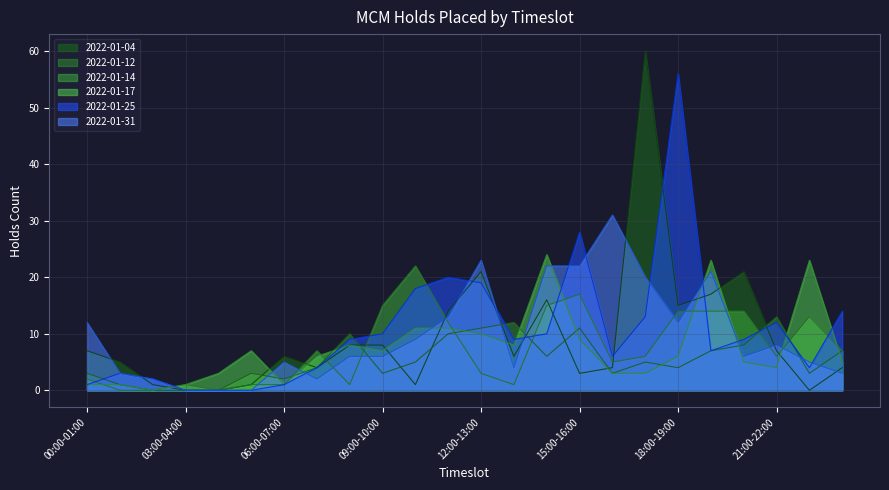

At which label does 2022-01-25 first exceed 9?

09:00-10:00